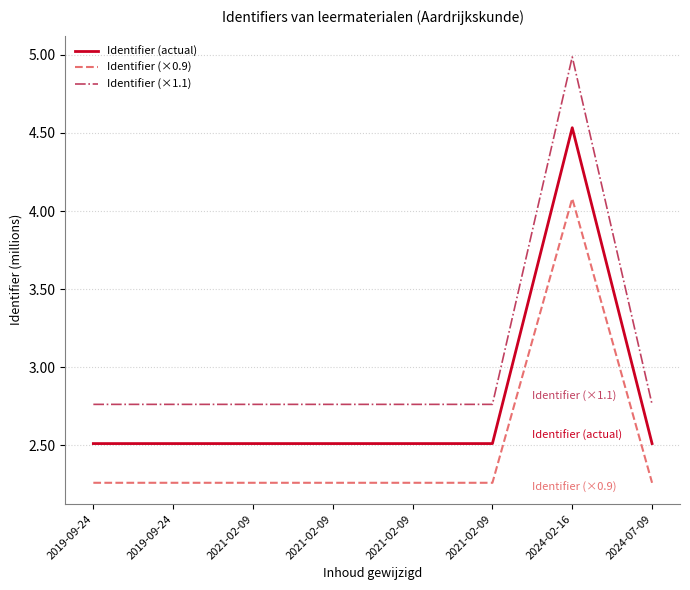

How many lines are shown in the chart?

3